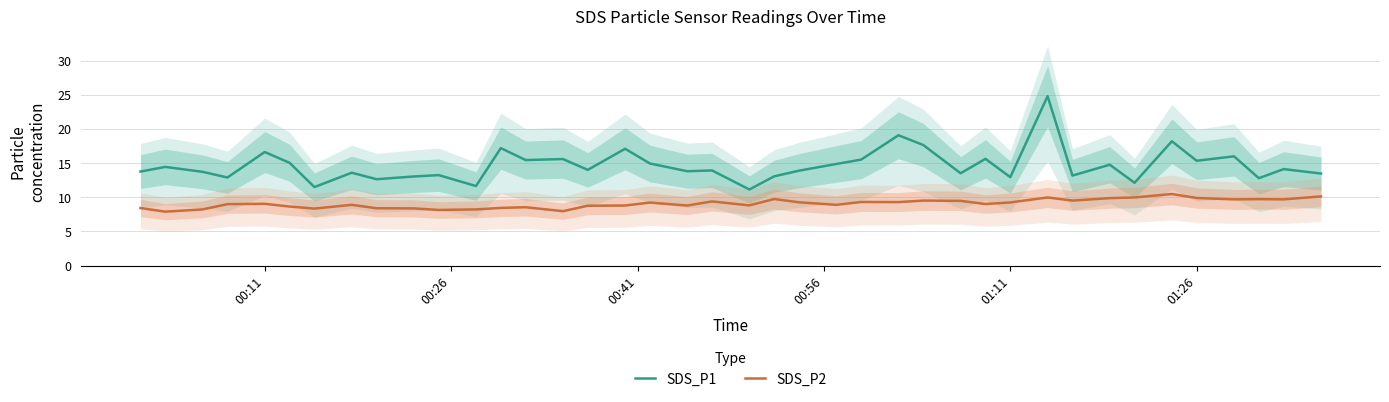

What is the value of the SDS_P2 point at the 3rd from the left?

8.2